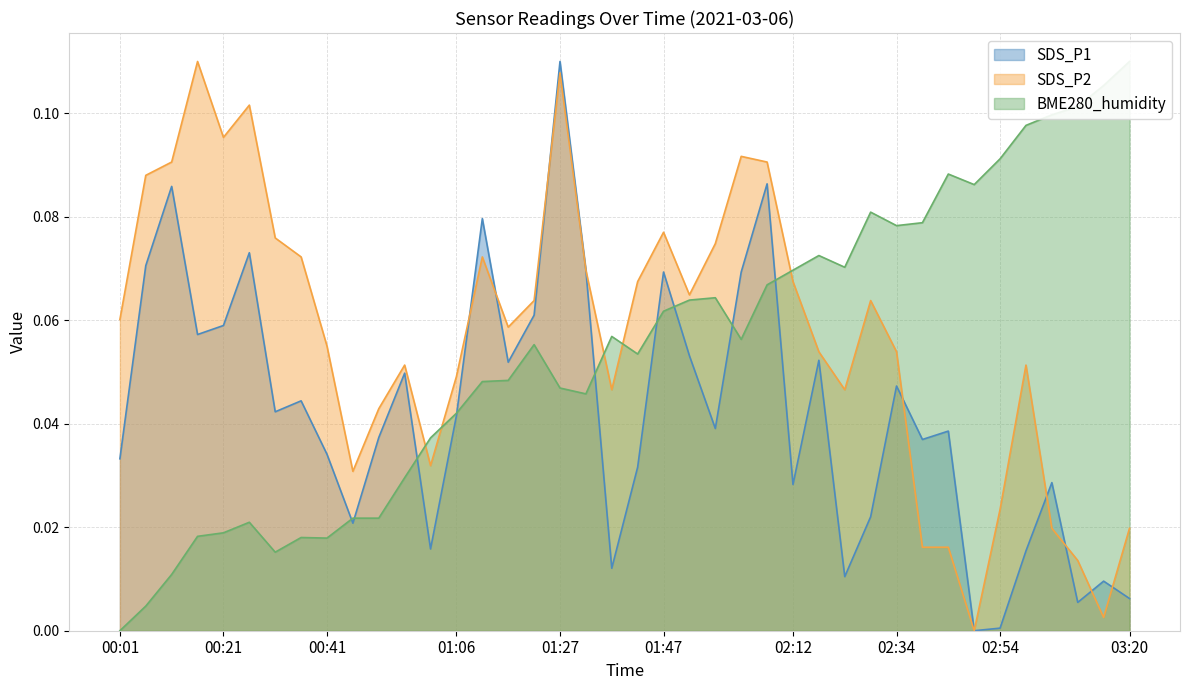

What are all the series names shown in the legend?

SDS_P1, SDS_P2, BME280_humidity